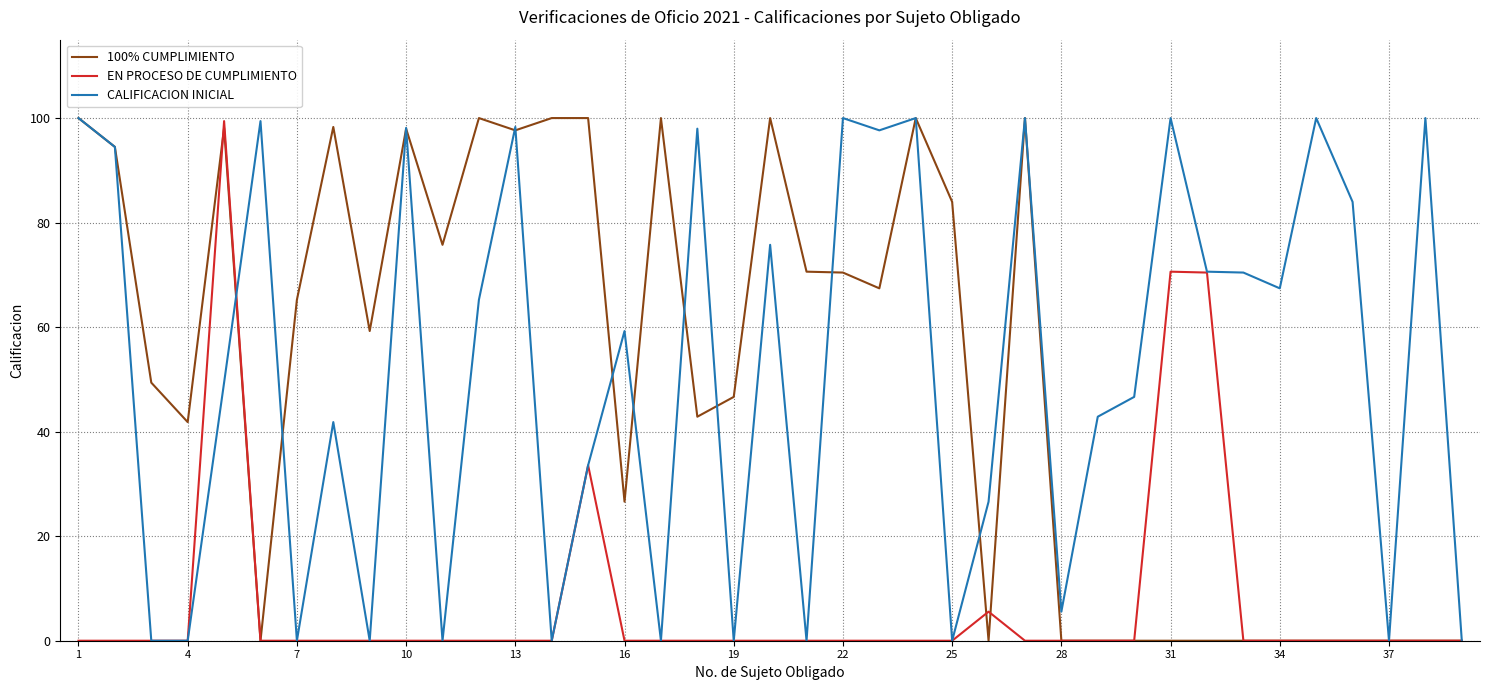

What is the highest value of the 100% CUMPLIMIENTO series?

100.0